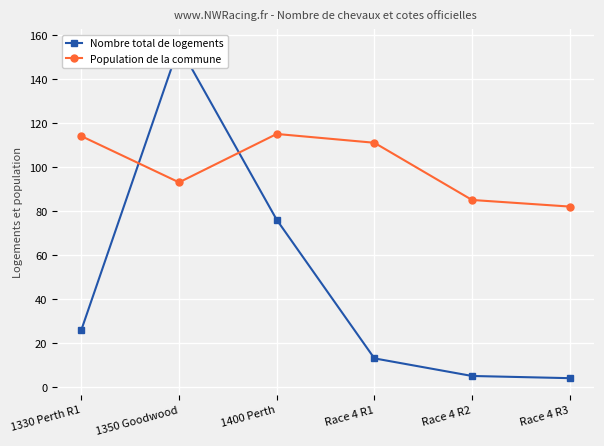

True or false: Nombre total de logements has a value of 277 at 1350 Goodwood.

False